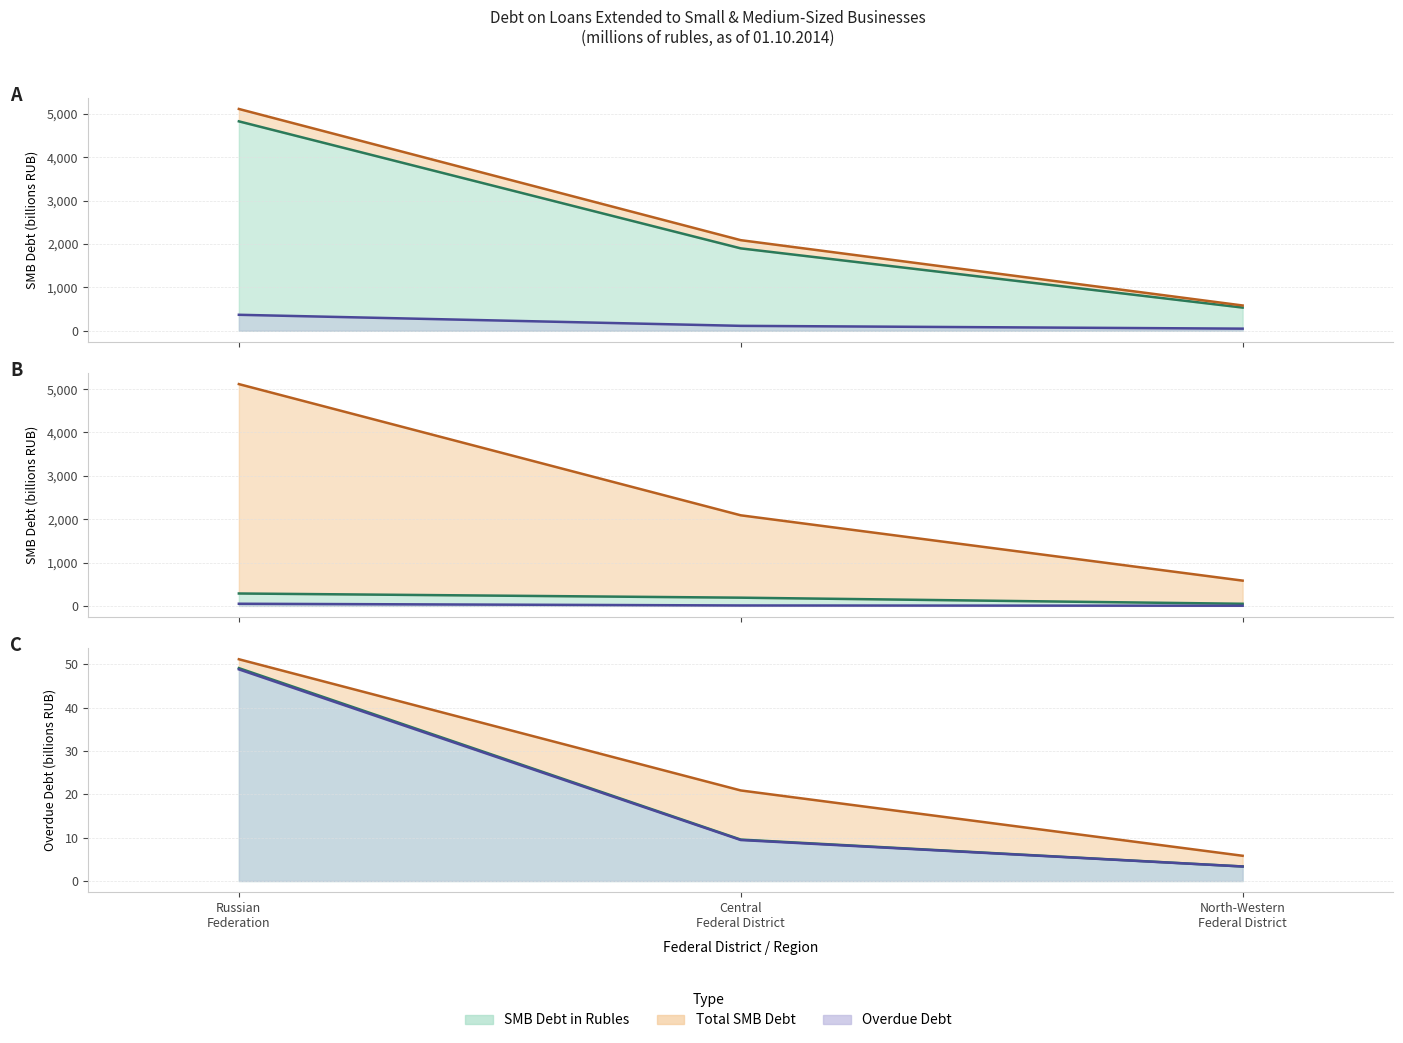

At which label is Rubles (central) closest to 26?

Central
Federal District